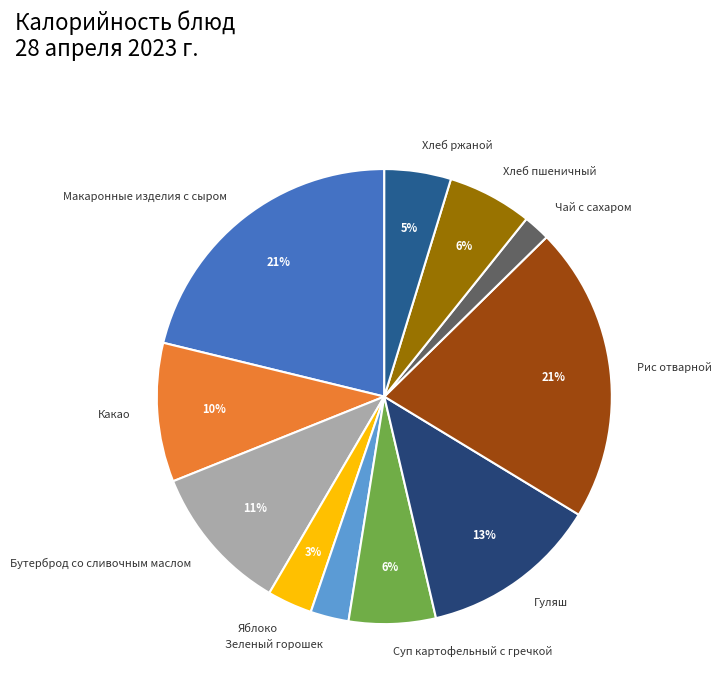

Combined, do Хлеб ржаной and Гуляш account for over 50%?

No